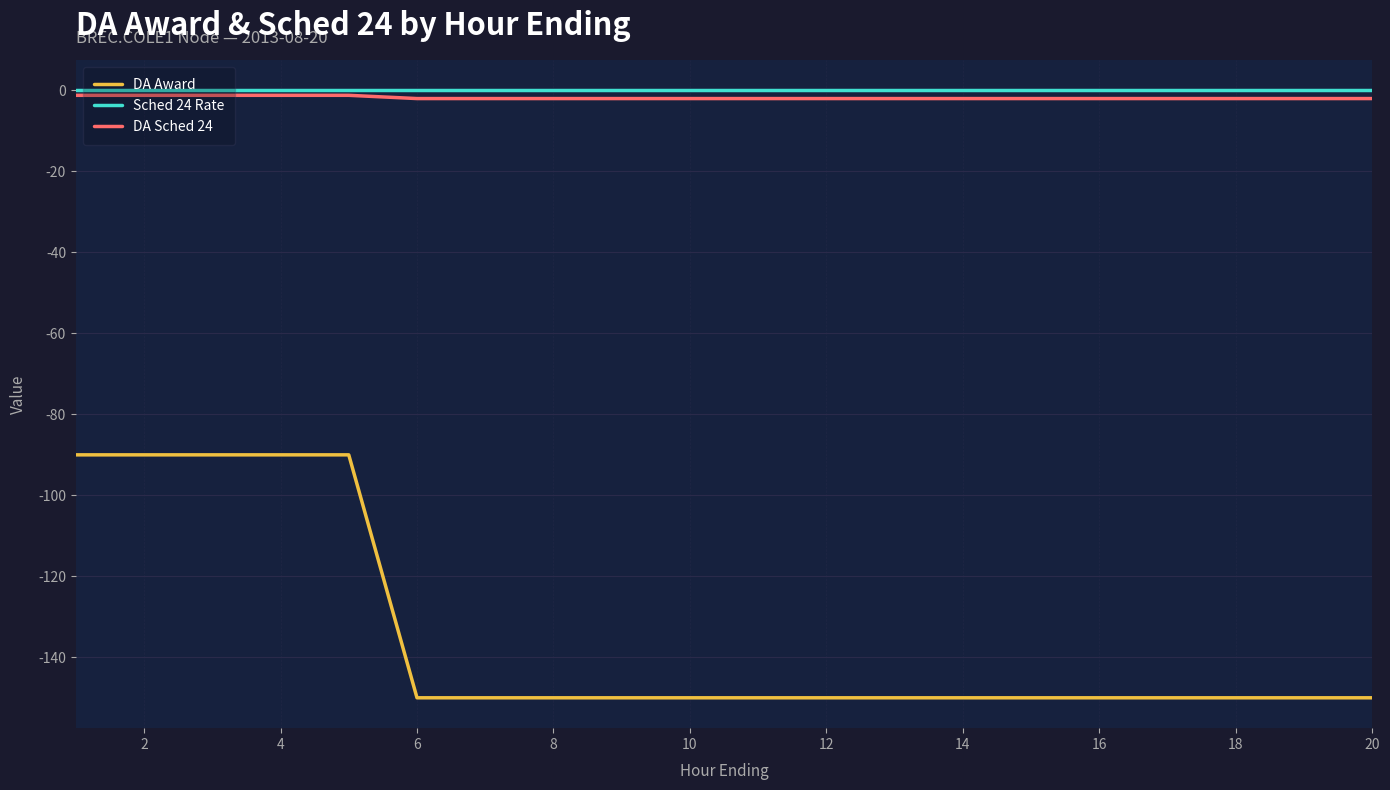

True or false: Sched 24 Rate and DA Award cross at least once.

False